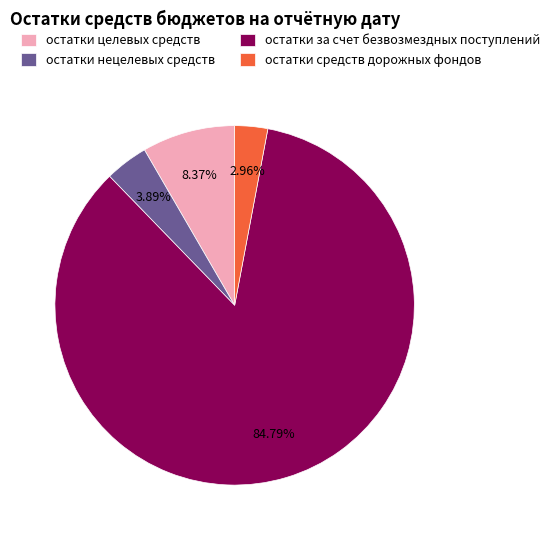

What is the majority slice?

остатки за счет безвозмездных поступлений